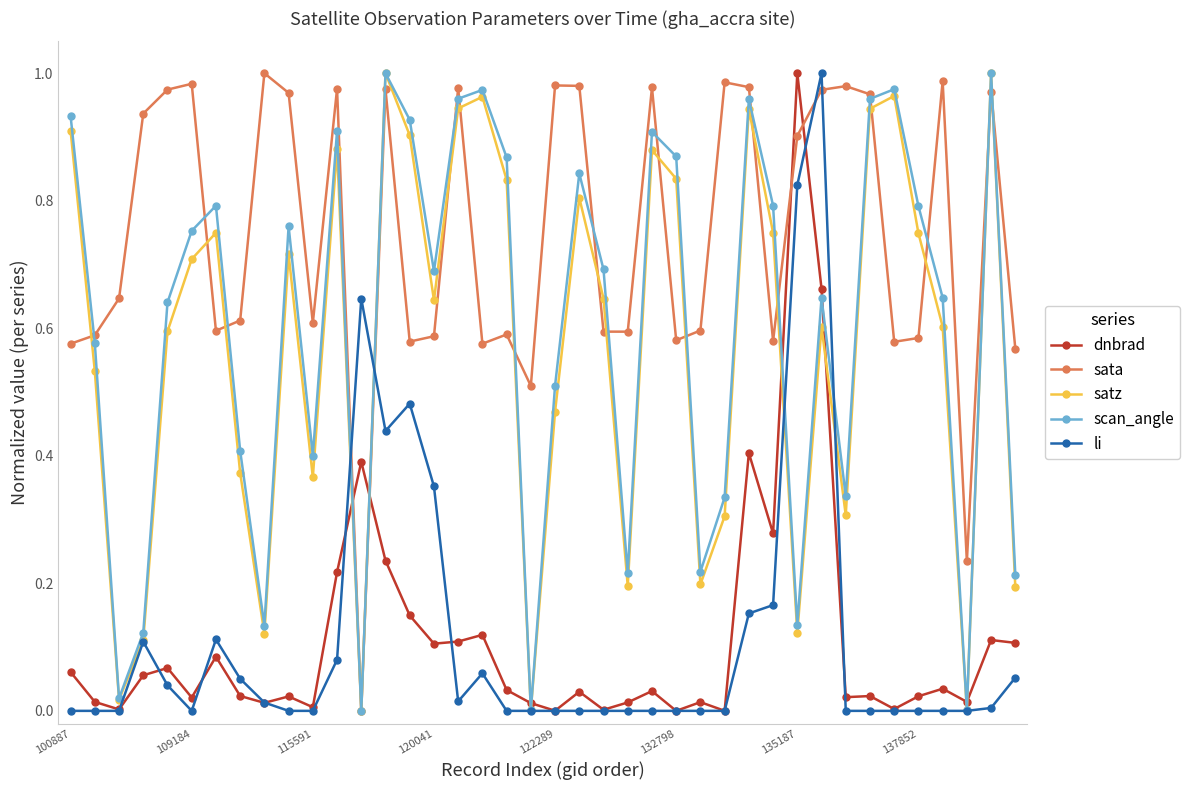

True or false: scan_angle has more than 0 points higher than both neighbors.

True